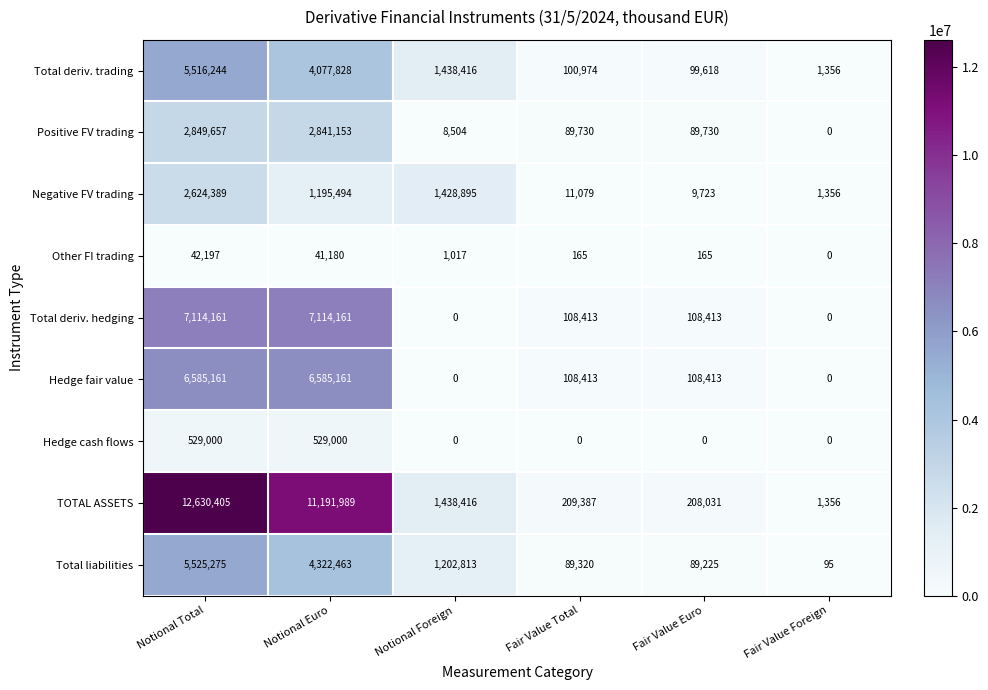

Count the number of categories in the chart.

6